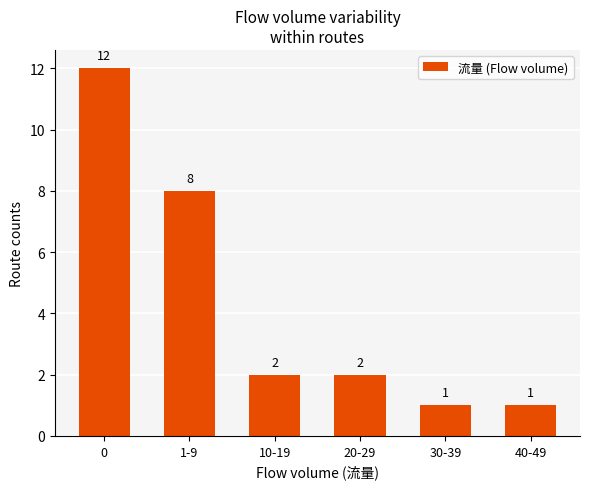

How many categories are shown in the chart?

6